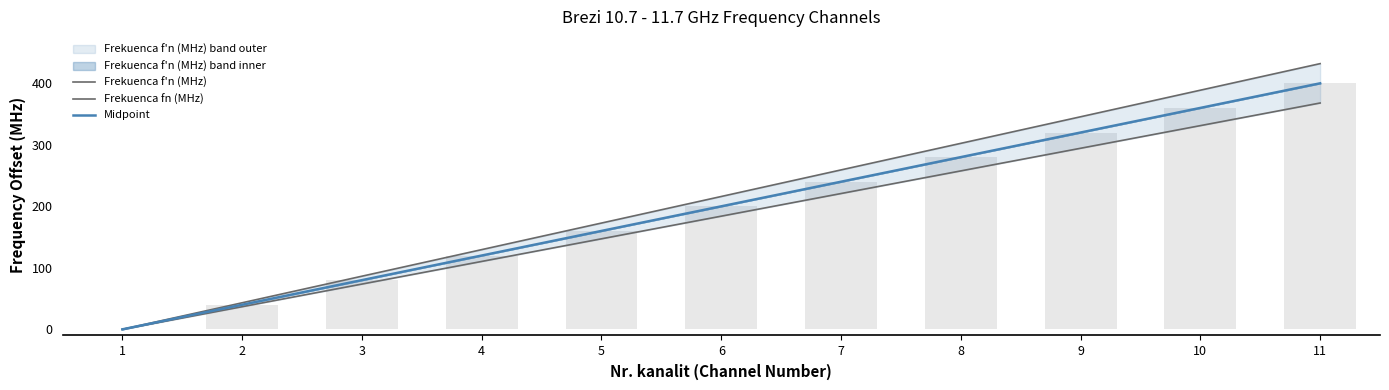

What is the greatest value displayed?

400